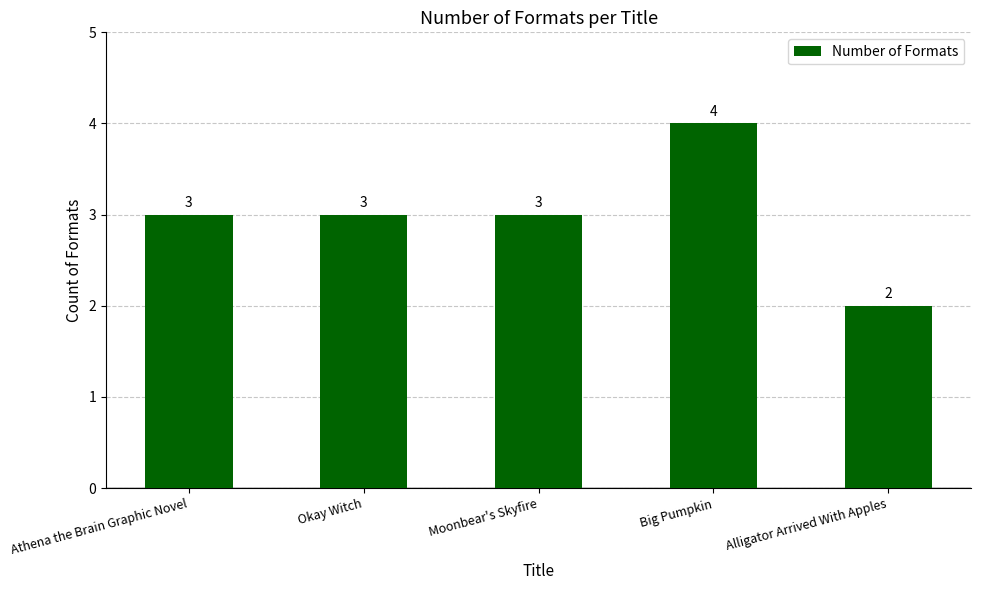

Count the values in the range 3 to 4.

4